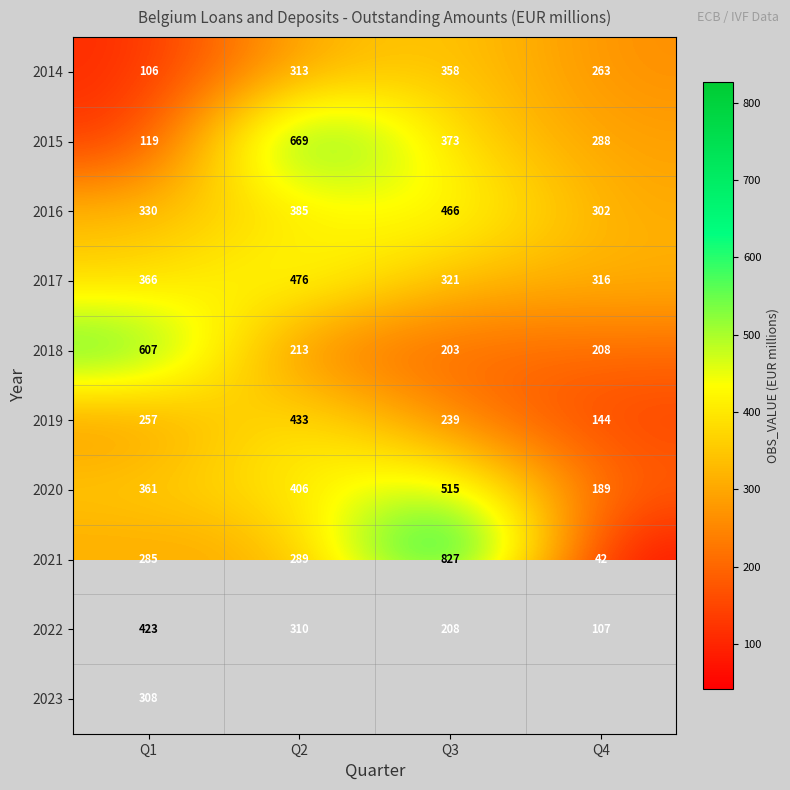

At which label is 2022 closest to 265?

Q2